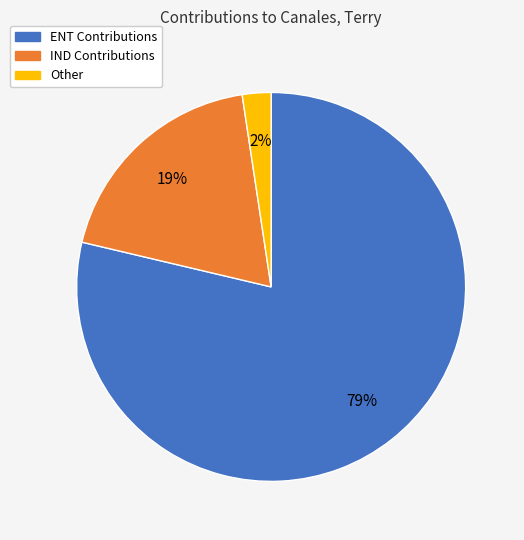

How many slices are in this pie chart?

3